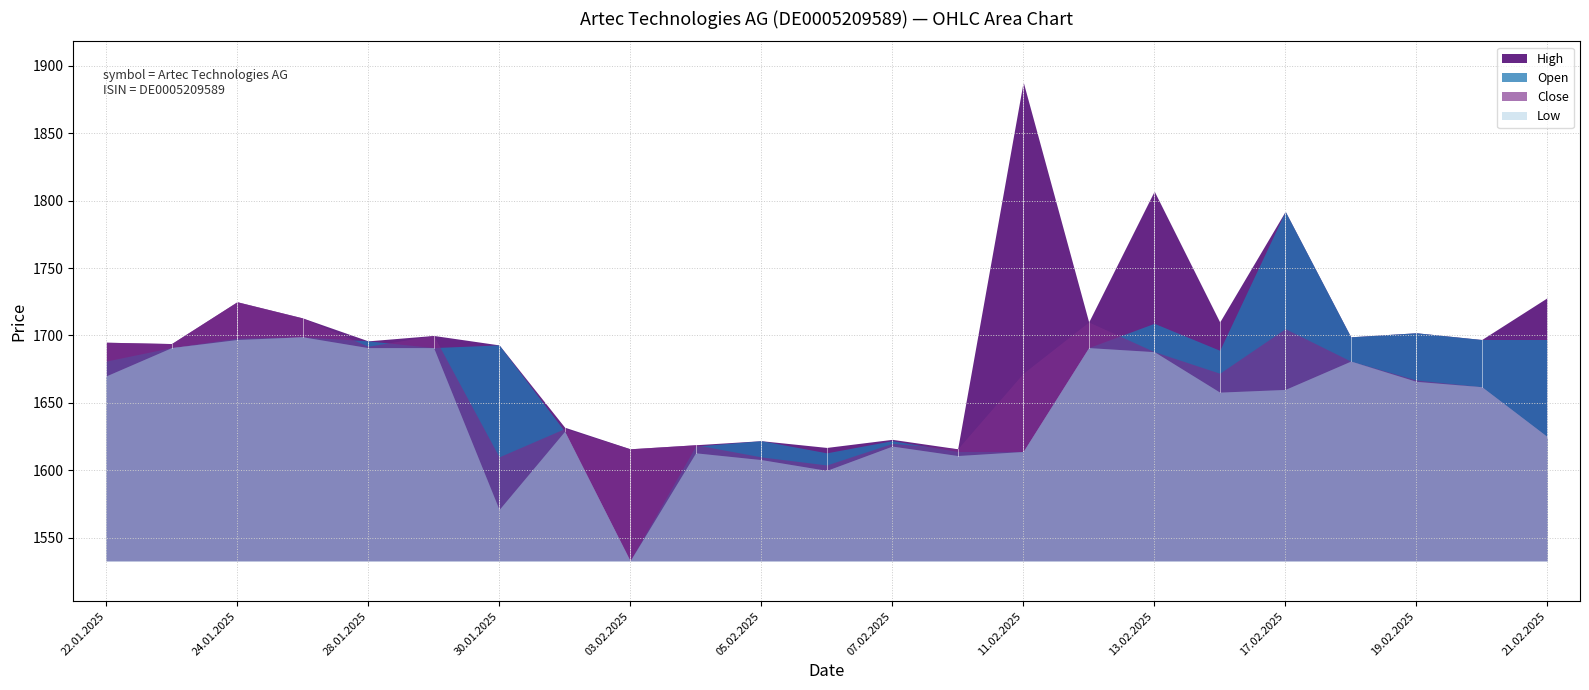

How many intersections are there between Open and Close?

7